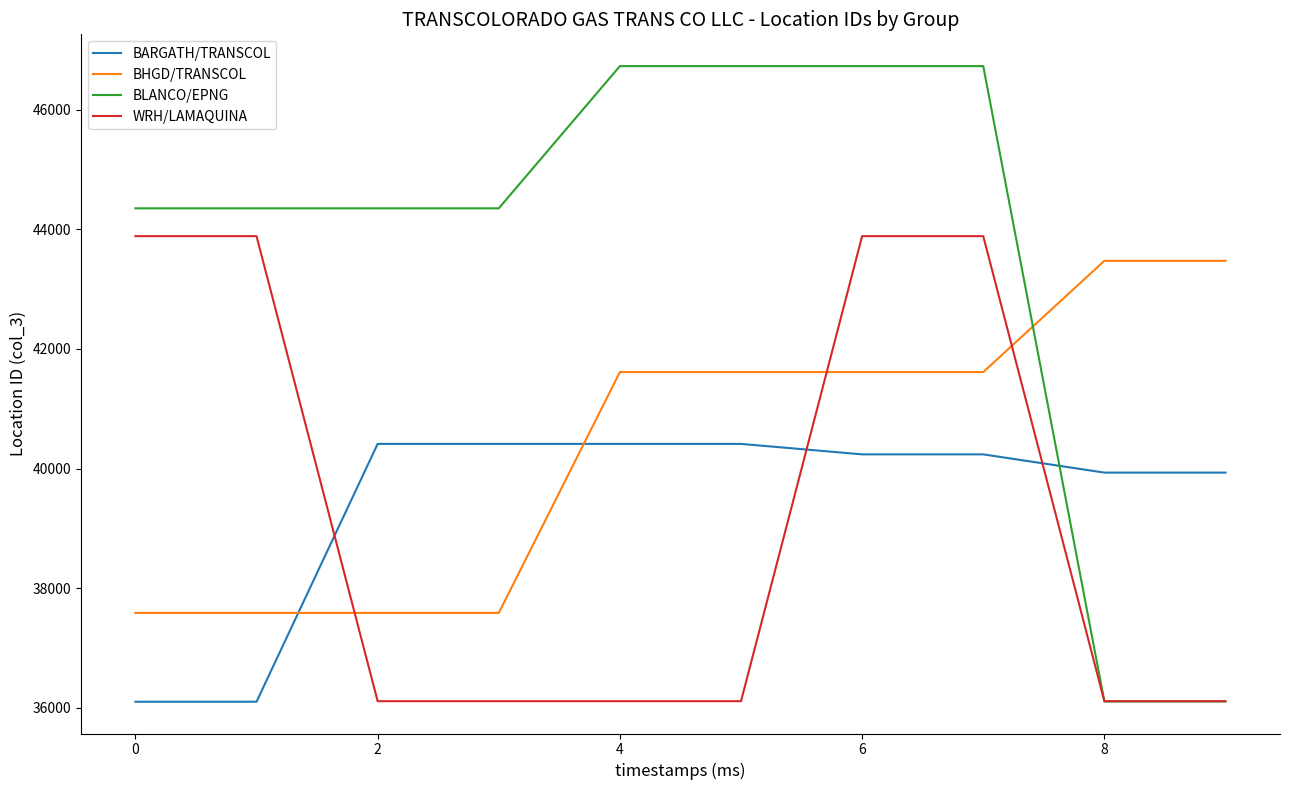

True or false: BARGATH/TRANSCOL and BLANCO/EPNG intersect in this chart.

True